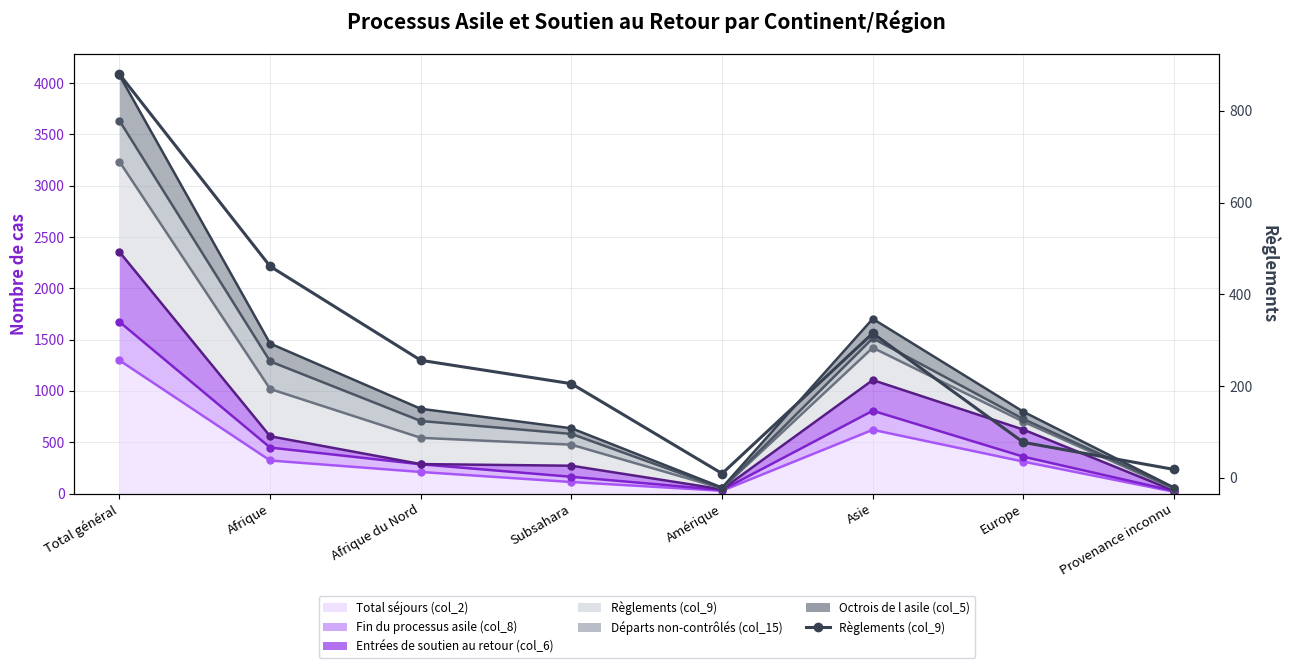

Where is the data nearest to the value 444?

Afrique